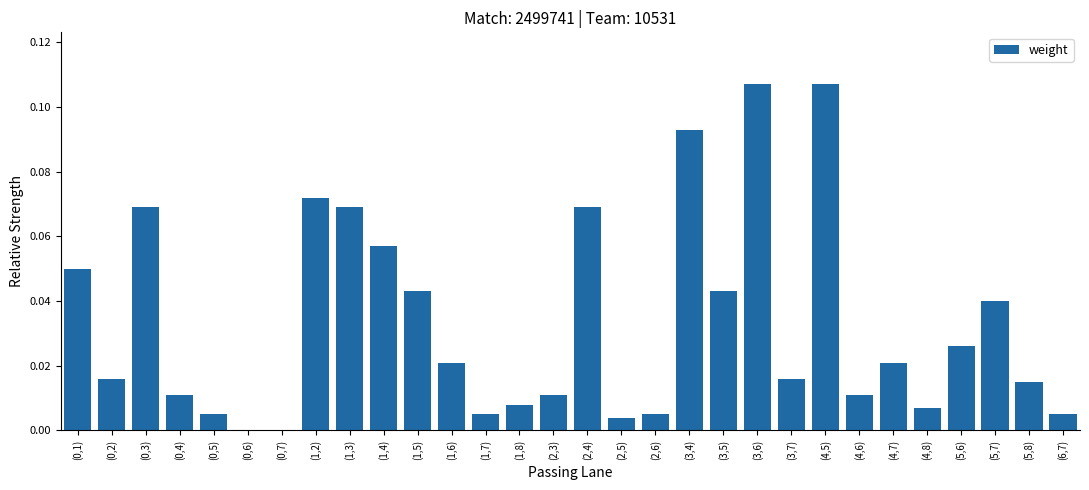

What is the sum of all values?

1.0